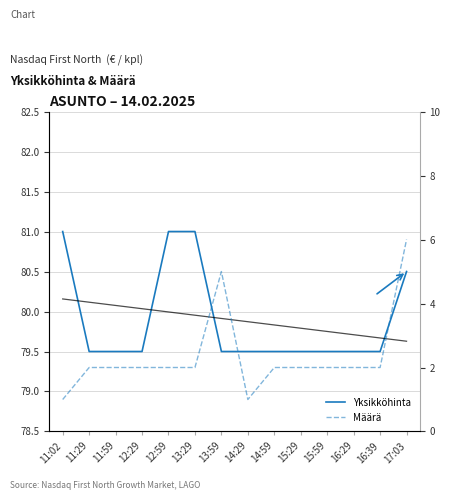

Count the number of categories in the chart.

14